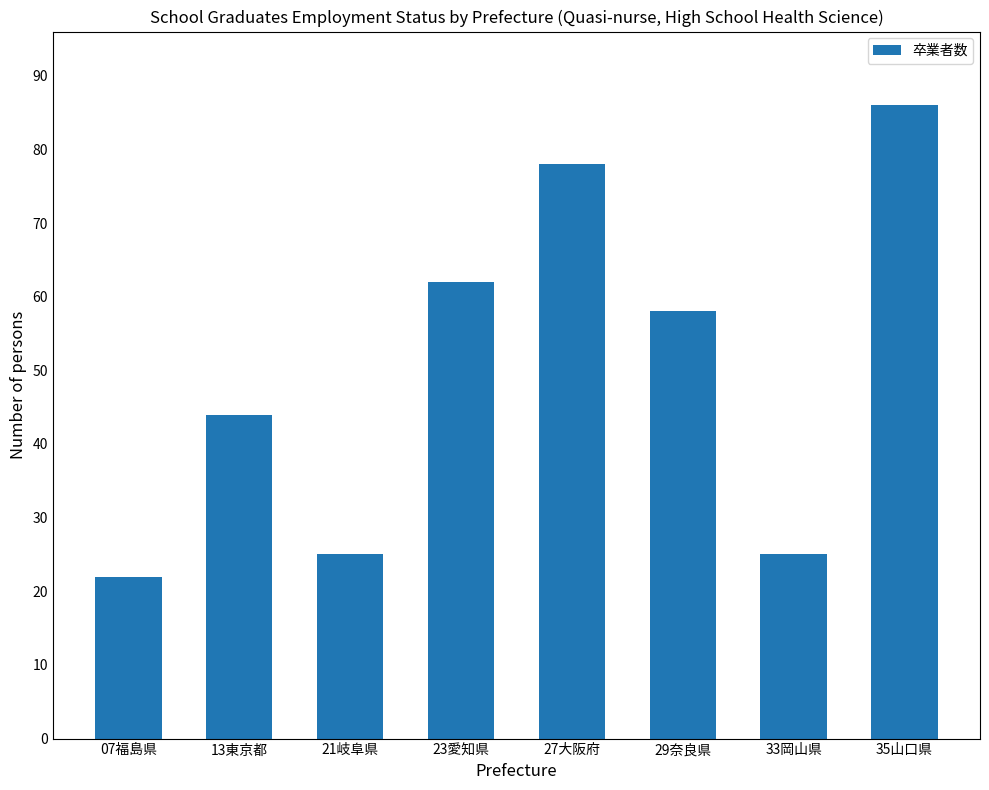

Reading right to left, what are all the values shown in this chart?

35山口県=86	33岡山県=25	29奈良県=58	27大阪府=78	23愛知県=62	21岐阜県=25	13東京都=44	07福島県=22